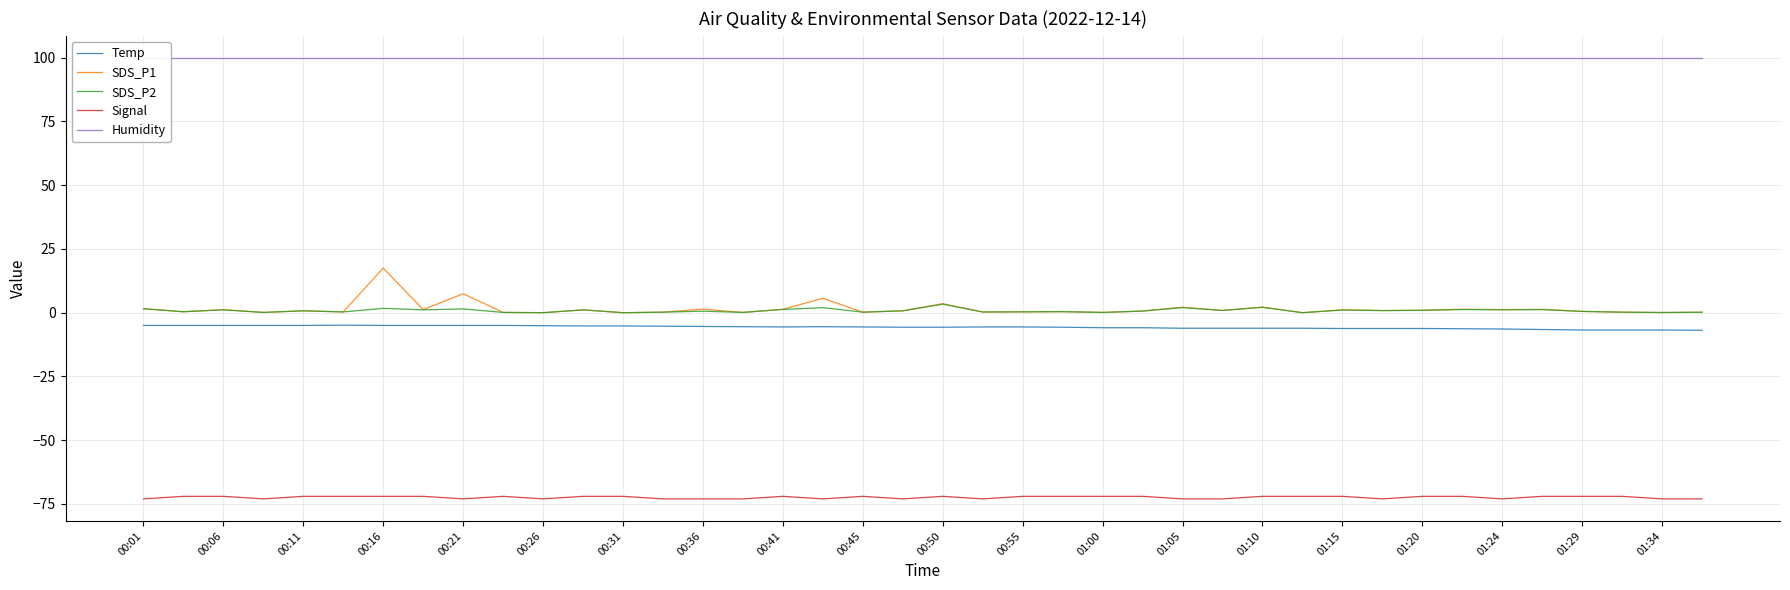

True or false: SDS_P2 and Signal intersect in this chart.

False